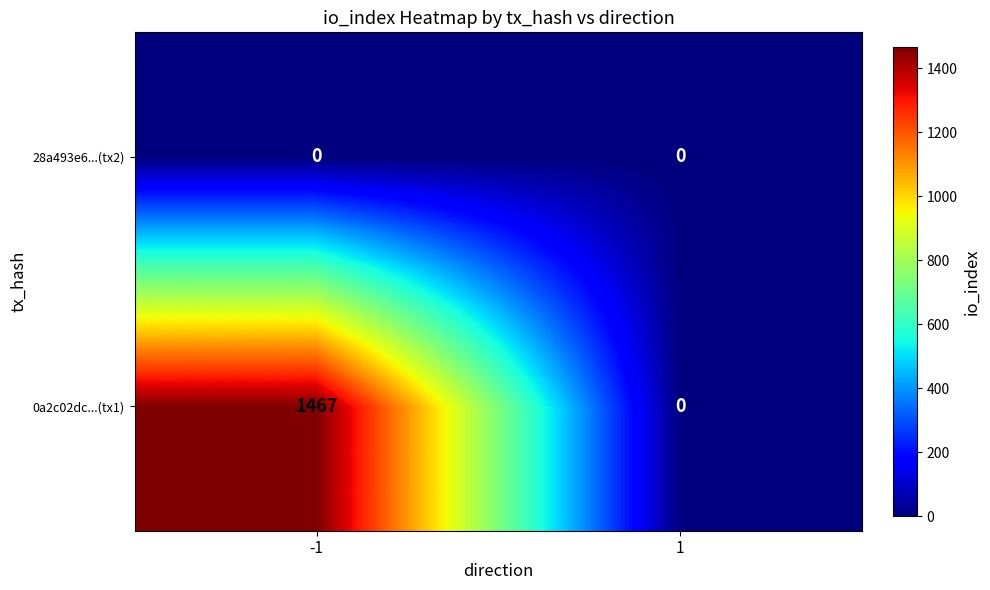

Rank the series by their maximum value, from highest to lowest.

0a2c02dc...(tx1), 28a493e6...(tx2)